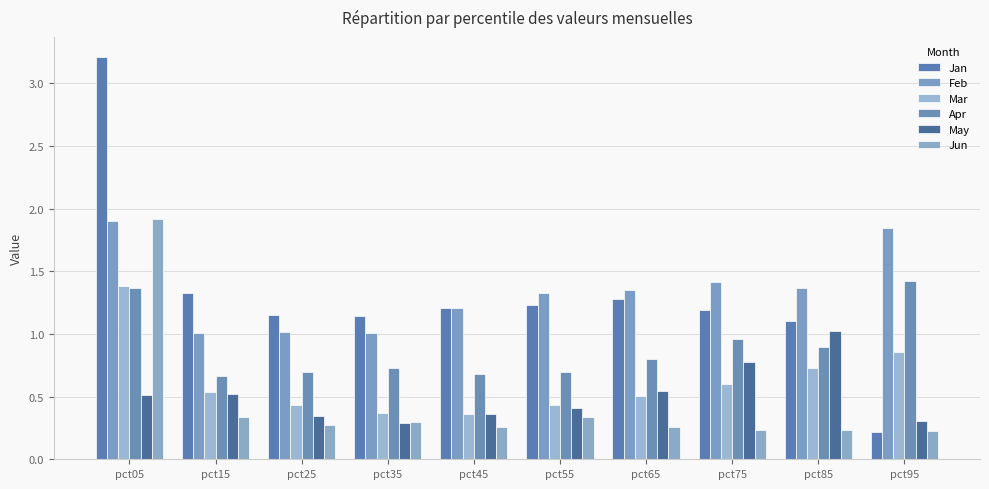

What are all the series names shown in the legend?

Jan, Feb, Mar, Apr, May, Jun